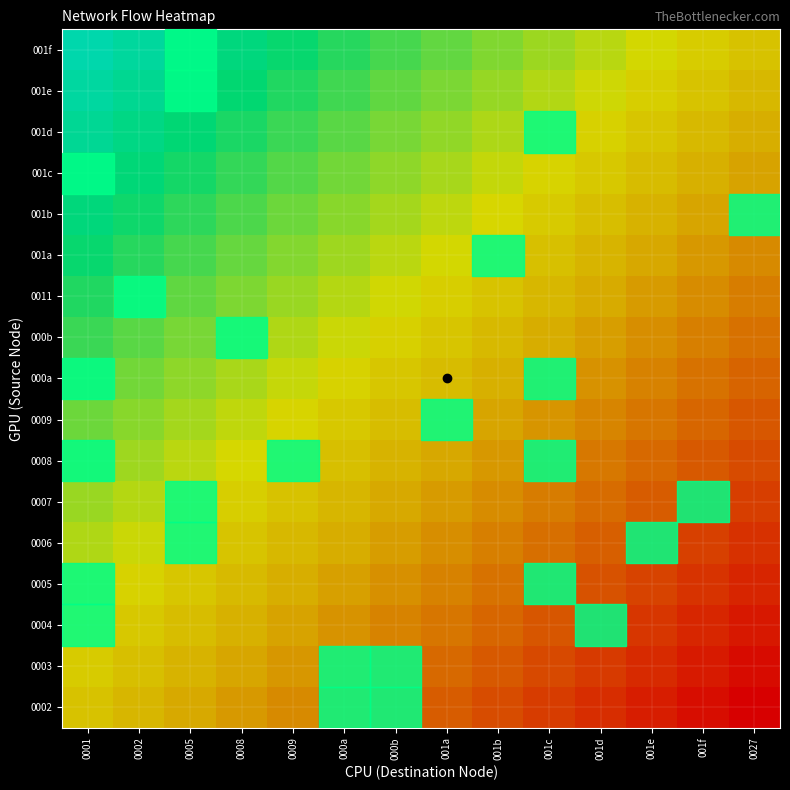

Reading right to left, what are all the values shown in this chart?

0002: 0027=-1.0	001f=-0.9	001e=-0.8	001d=-0.8	001c=-0.7	001b=-0.6	001a=-0.5	000b=-0.5	000a=-0.4	0009=-0.3	0008=-0.2	0005=-0.2	0002=-0.1	0001=0.0
0003: 0027=-0.9	001f=-0.9	001e=-0.8	001d=-0.7	001c=-0.6	001b=-0.6	001a=-0.5	000b=-0.4	000a=-0.3	0009=-0.2	0008=-0.2	0005=-0.1	0002=-0.0	0001=0.1
0004: 0027=-0.9	001f=-0.8	001e=-0.7	001d=-0.6	001c=-0.6	001b=-0.5	001a=-0.4	000b=-0.3	000a=-0.3	0009=-0.2	0008=-0.1	0005=-0.0	0002=0.0	0001=0.1
0005: 0027=-0.8	001f=-0.7	001e=-0.7	001d=-0.6	001c=-0.5	001b=-0.4	001a=-0.4	000b=-0.3	000a=-0.2	0009=-0.1	0008=-0.0	0005=0.0	0002=0.1	0001=0.2
0006: 0027=-0.8	001f=-0.7	001e=-0.6	001d=-0.5	001c=-0.4	001b=-0.4	001a=-0.3	000b=-0.2	000a=-0.1	0009=-0.1	0008=0.0	0005=0.1	0002=0.2	0001=0.2
0007: 0027=-0.7	001f=-0.6	001e=-0.5	001d=-0.5	001c=-0.4	001b=-0.3	001a=-0.2	000b=-0.1	000a=-0.1	0009=0.0	0008=0.1	0005=0.2	0002=0.2	0001=0.3
0008: 0027=-0.6	001f=-0.5	001e=-0.5	001d=-0.4	001c=-0.3	001b=-0.2	001a=-0.2	000b=-0.1	000a=-0.0	0009=0.1	0008=0.1	0005=0.2	0002=0.3	0001=0.4
0009: 0027=-0.6	001f=-0.5	001e=-0.4	001d=-0.3	001c=-0.3	001b=-0.2	001a=-0.1	000b=-0.0	000a=0.1	0009=0.1	0008=0.2	0005=0.3	0002=0.4	0001=0.4
000a: 0027=-0.5	001f=-0.4	001e=-0.3	001d=-0.3	001c=-0.2	001b=-0.1	001a=-0.0	000b=0.0	000a=0.1	0009=0.2	0008=0.3	0005=0.3	0002=0.4	0001=0.5
000b: 0027=-0.4	001f=-0.4	001e=-0.3	001d=-0.2	001c=-0.1	001b=-0.1	001a=0.0	000b=0.1	000a=0.2	0009=0.3	0008=0.3	0005=0.4	0002=0.5	0001=0.6
0011: 0027=-0.4	001f=-0.3	001e=-0.2	001d=-0.1	001c=-0.1	001b=0.0	001a=0.1	000b=0.2	000a=0.2	0009=0.3	0008=0.4	0005=0.5	0002=0.5	0001=0.6
001a: 0027=-0.3	001f=-0.2	001e=-0.2	001d=-0.1	001c=-0.0	001b=0.1	001a=0.1	000b=0.2	000a=0.3	0009=0.4	0008=0.5	0005=0.5	0002=0.6	0001=0.7
001b: 0027=-0.2	001f=-0.2	001e=-0.1	001d=-0.0	001c=0.1	001b=0.1	001a=0.2	000b=0.3	000a=0.4	0009=0.4	0008=0.5	0005=0.6	0002=0.7	0001=0.8
001c: 0027=-0.2	001f=-0.1	001e=-0.0	001d=0.0	001c=0.1	001b=0.2	001a=0.3	000b=0.4	000a=0.4	0009=0.5	0008=0.6	0005=0.7	0002=0.7	0001=0.8
001d: 0027=-0.1	001f=-0.0	001e=0.0	001d=0.1	001c=0.2	001b=0.3	001a=0.3	000b=0.4	000a=0.5	0009=0.6	0008=0.6	0005=0.7	0002=0.8	0001=0.9
001e: 0027=-0.1	001f=0.0	001e=0.1	001d=0.2	001c=0.2	001b=0.3	001a=0.4	000b=0.5	000a=0.6	0009=0.6	0008=0.7	0005=0.8	0002=0.9	0001=0.9
001f: 0027=0.0	001f=0.1	001e=0.2	001d=0.2	001c=0.3	001b=0.4	001a=0.5	000b=0.5	000a=0.6	0009=0.7	0008=0.8	0005=0.8	0002=0.9	0001=1.0